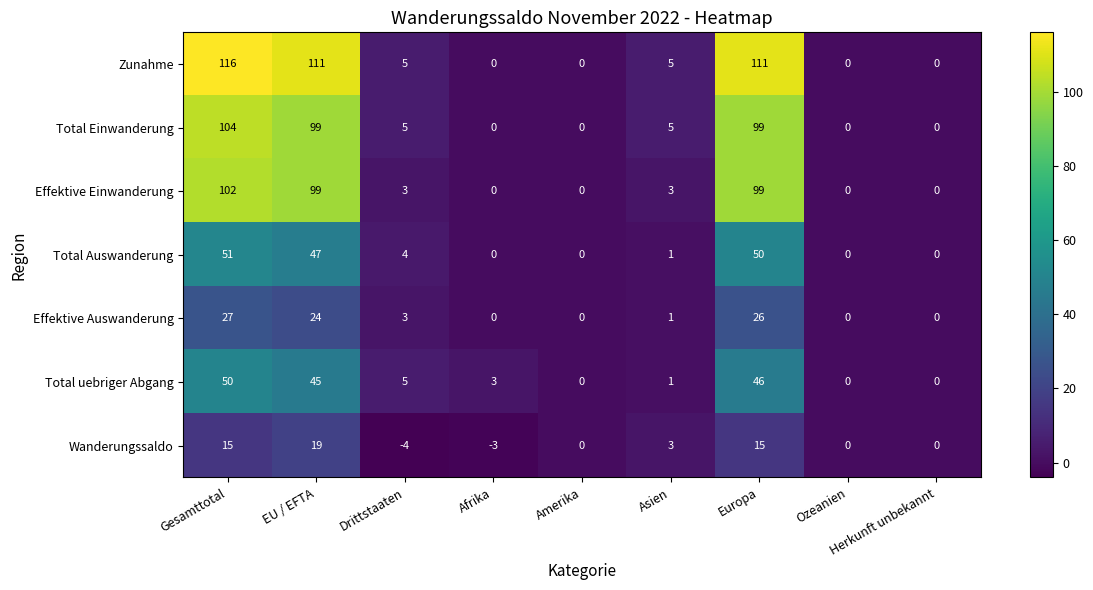

Count the number of categories in the chart.

9